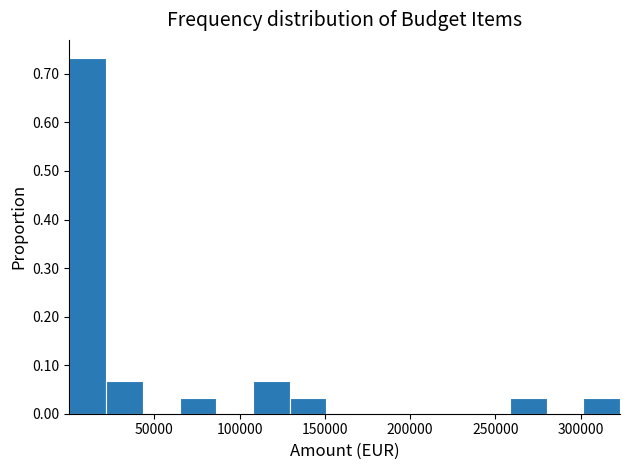

Reading left to right, transcribe this chart: for each bar, give the range it covers on the x-axis and its height. Neither the bar edges nor the heights are printed on the chart, so give them approximately, as read against the axes.

0 to 20000: 0.73
20000 to 45000: 0.07
45000 to 65000: 0
65000 to 85000: 0.03
85000 to 110000: 0
110000 to 130000: 0.07
130000 to 150000: 0.03
150000 to 170000: 0
170000 to 195000: 0
195000 to 215000: 0
215000 to 235000: 0
235000 to 260000: 0
260000 to 280000: 0.03
280000 to 300000: 0
300000 to 325000: 0.03